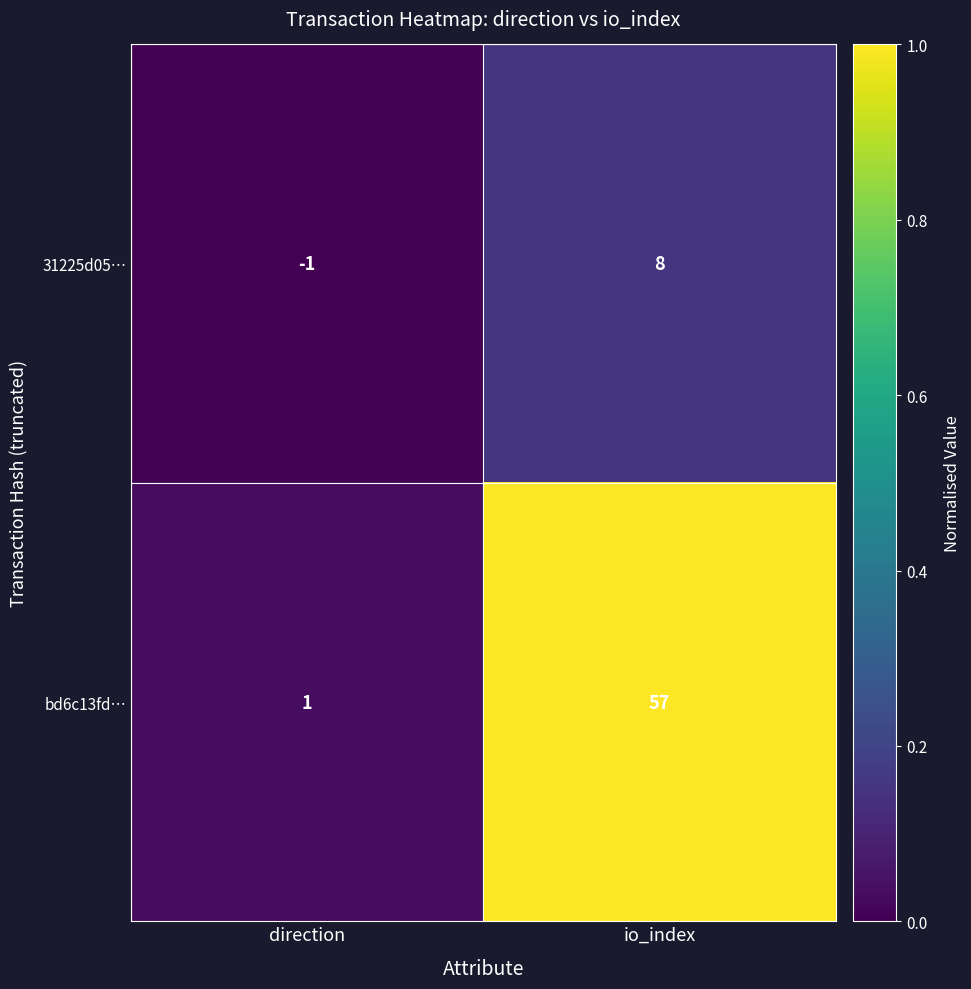

Reading left to right, what are all the values shown in this chart?

31225d05…: direction=-1	io_index=8
bd6c13fd…: direction=1	io_index=57